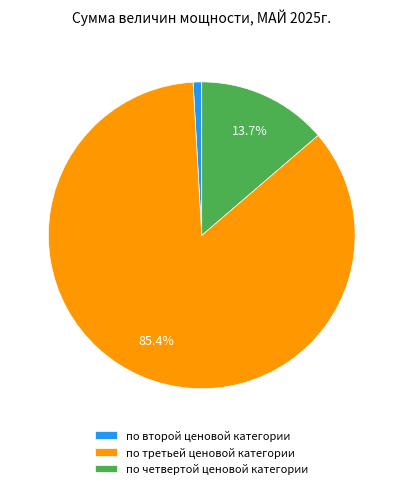

Does по четвертой ценовой категории account for over 50% of the chart?

No